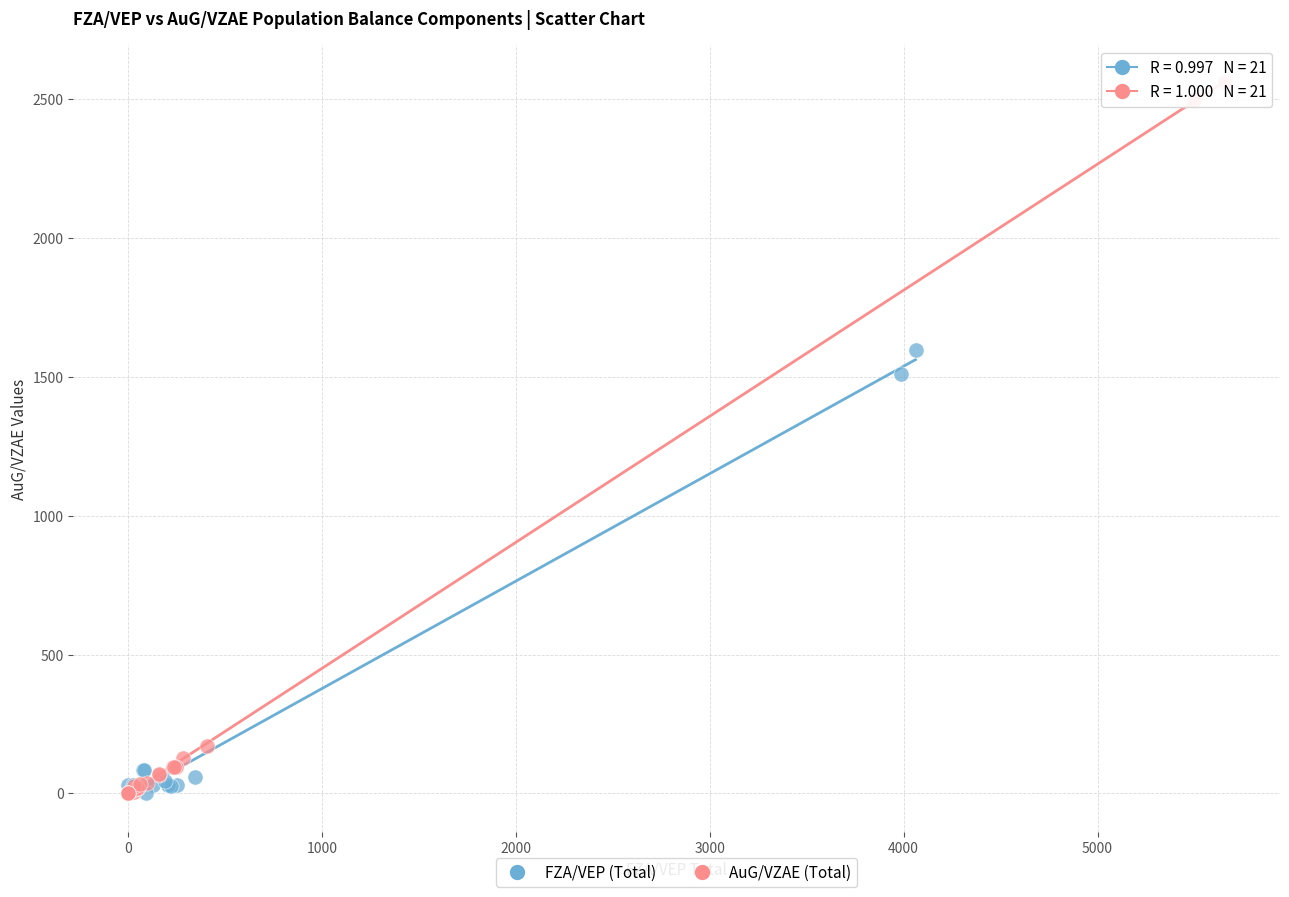

Which series reaches the maximum Y coordinate?

AuG/VZAE (Total)